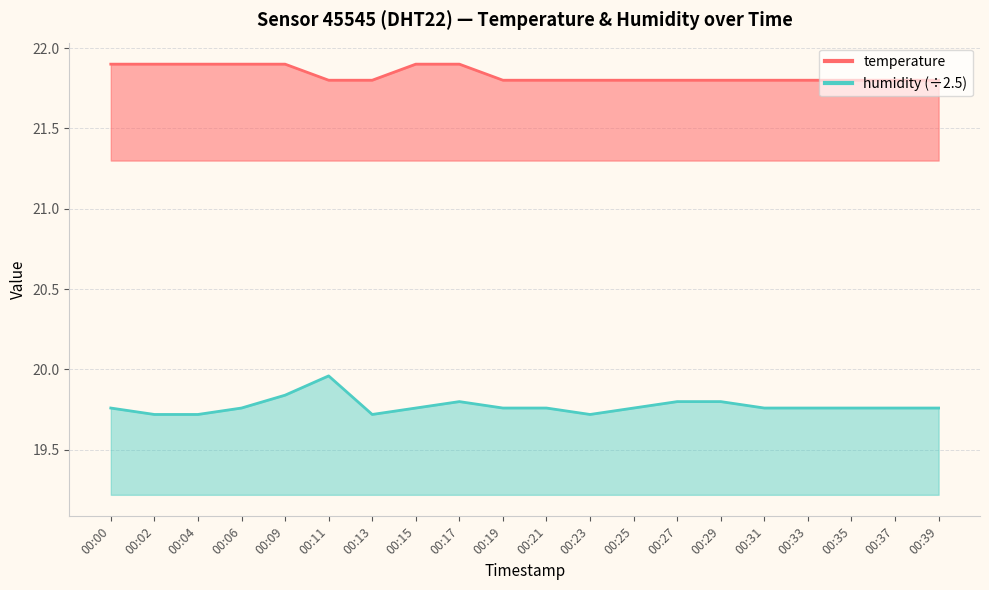

How many interior local peaks does the humidity series have?

2